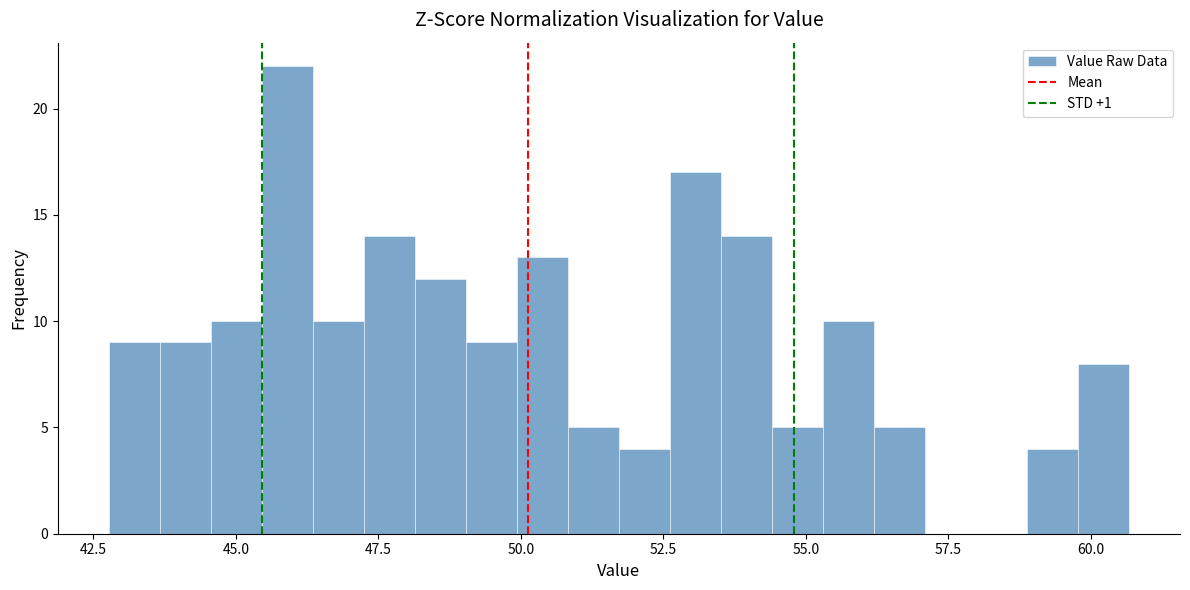

Around what value on the x-axis is the tallest bar? Give the approximate position of its centre, as read against the axis.

46.0